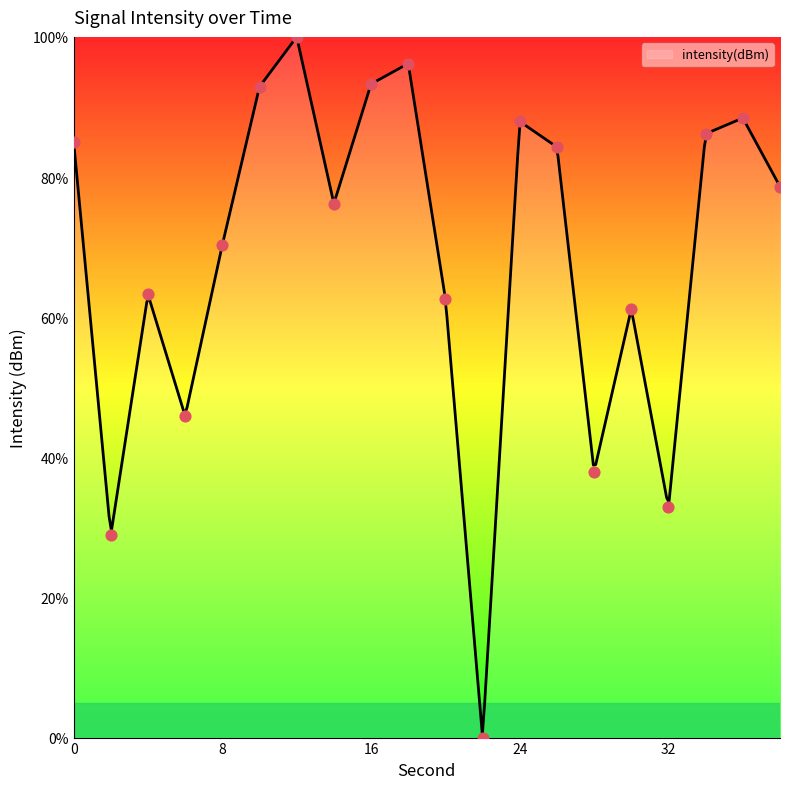

Approximately how many times larger is the value at 4 compared to 26?

0.8